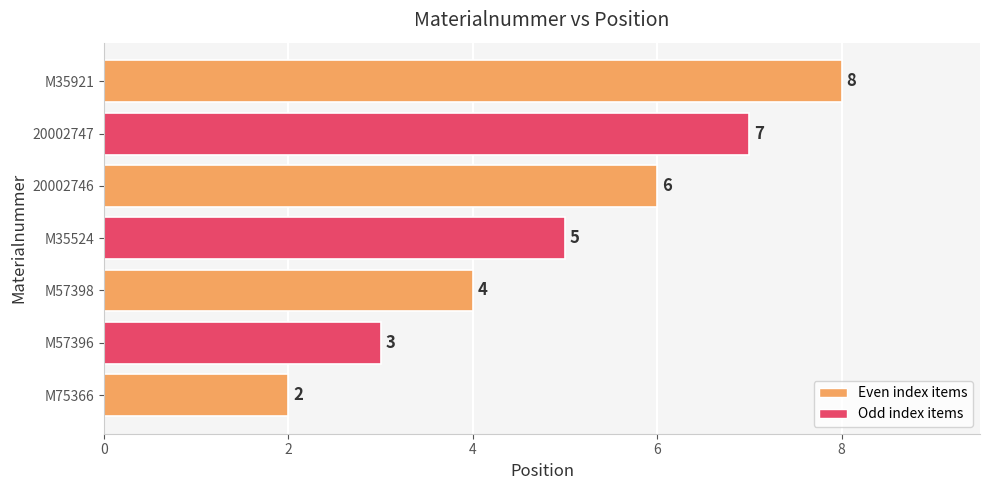

What is the greatest value displayed?

8